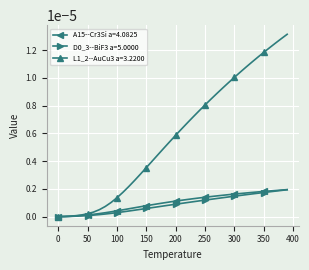

Which series has the widest spread of values?

L1_2--AuCu3 a=3.2200